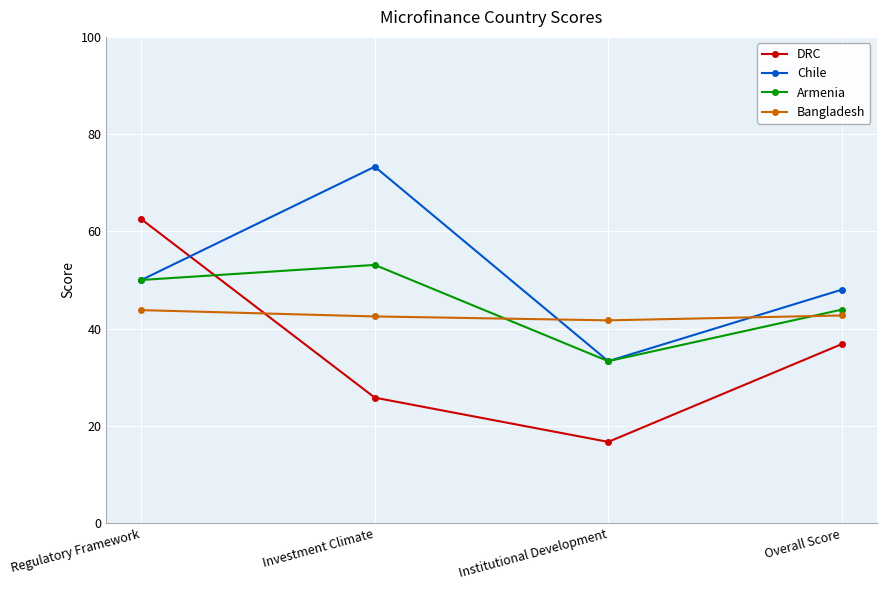

What is the sum of all Armenia values?

180.3